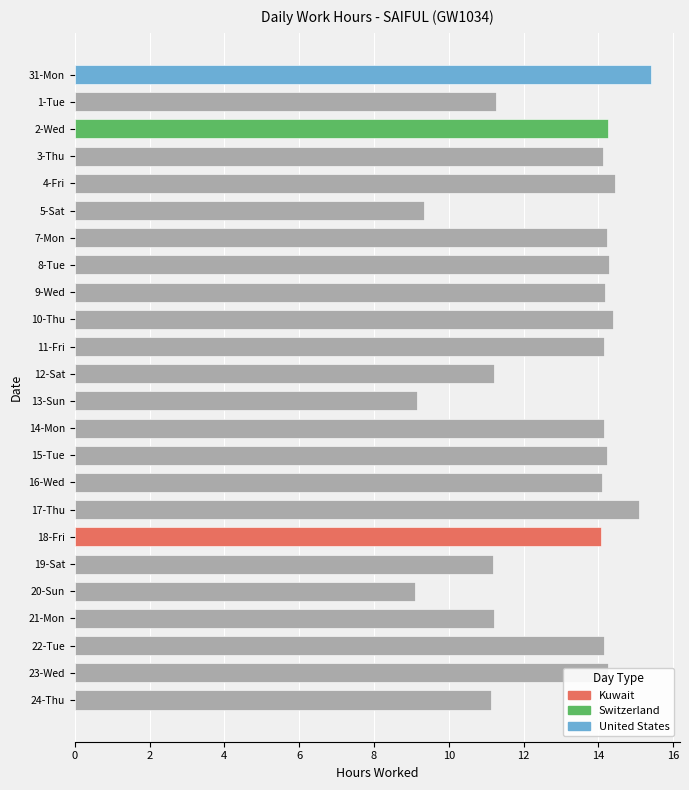

What is the average value?

13.0